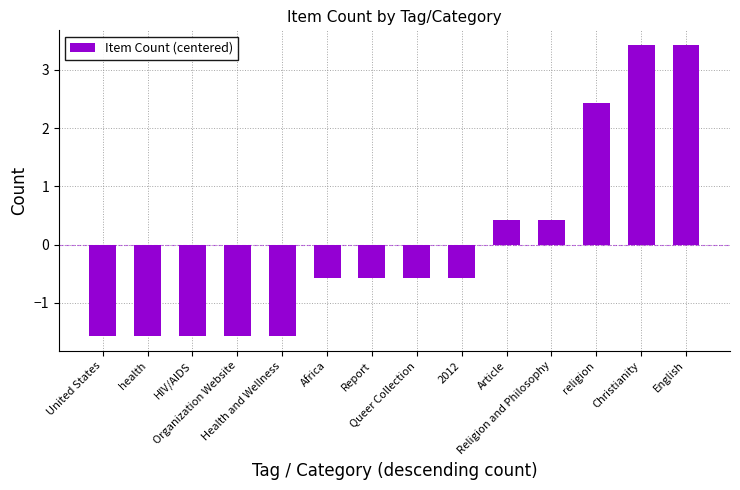

The chart shows a value of 3.4 at English. True or false?

True